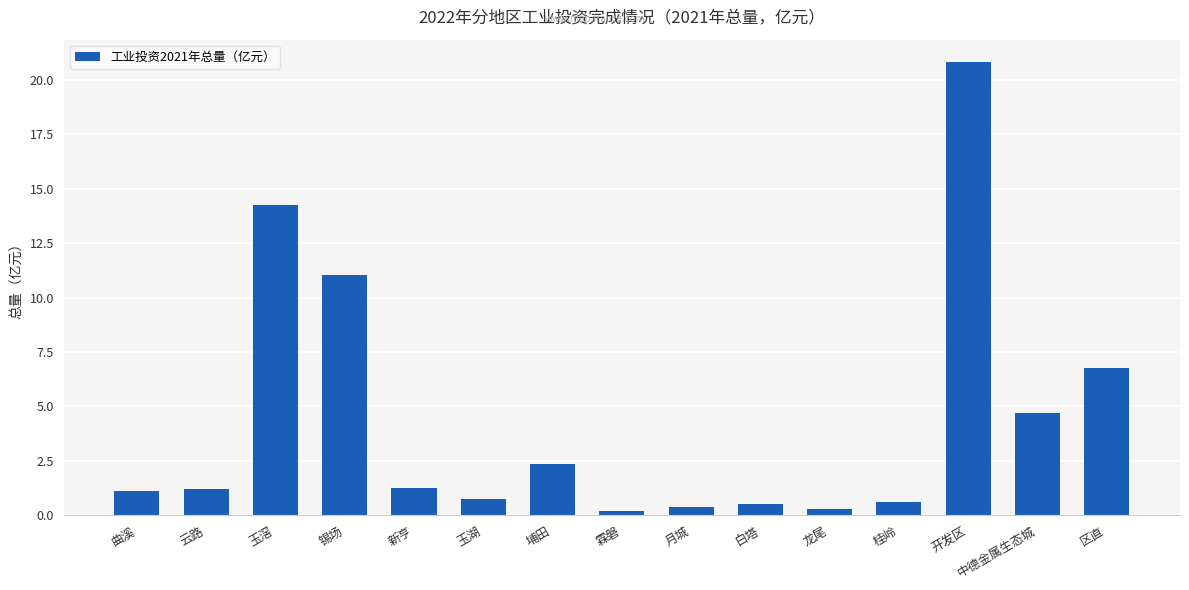

How many values are below 1?

6